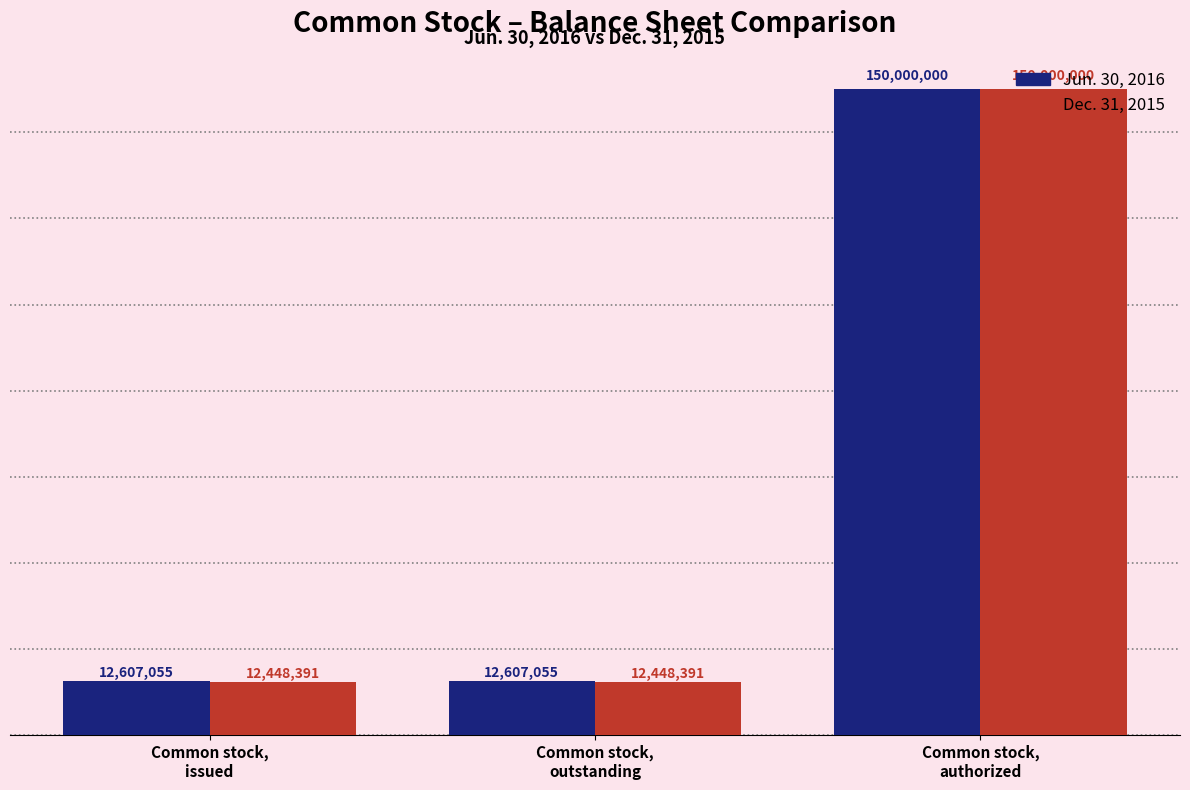

Which series has the largest range (max minus min)?

Dec. 31, 2015